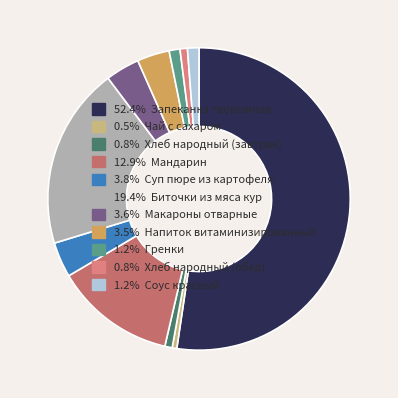

Count the number of slices in the pie.

11